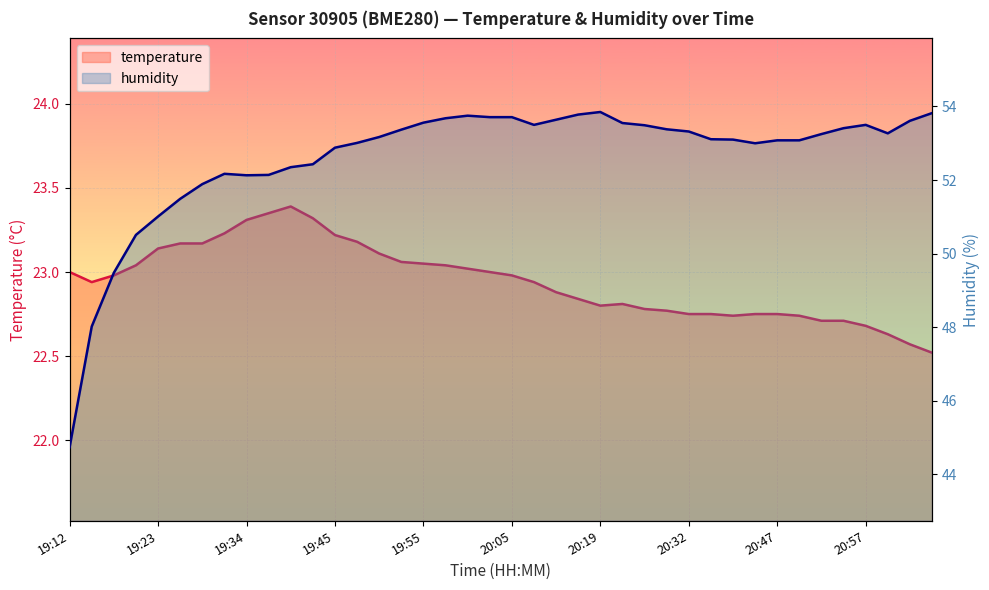

How many interior local peaks does the humidity series have?

4